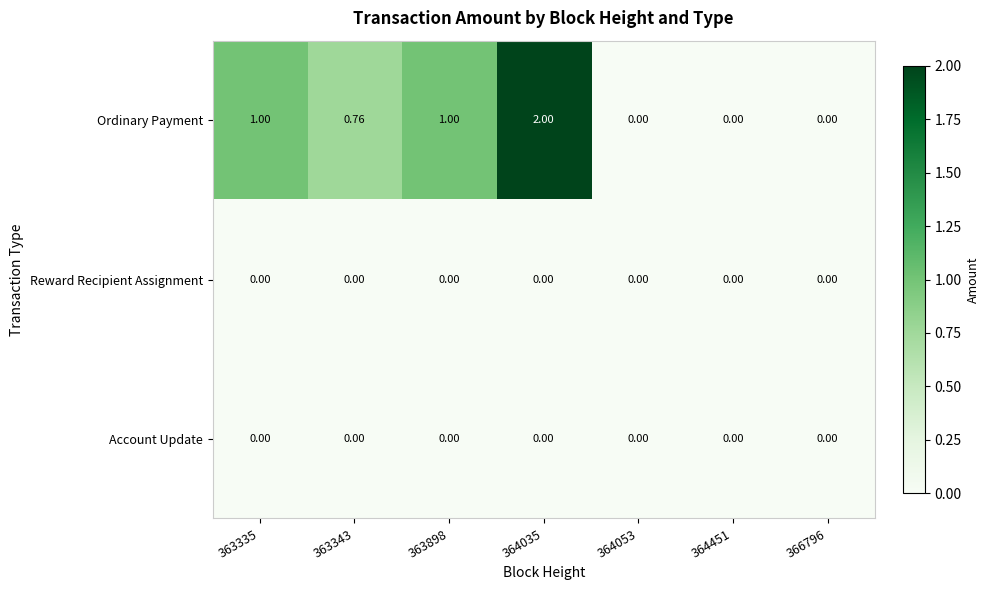

Which series has the largest total across all categories?

Ordinary Payment